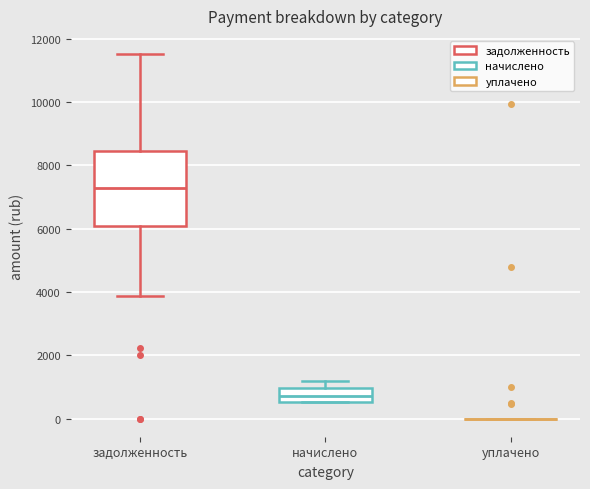

Reading left to right, read every box against the y-axis: the position of its median line, the range the box covers, and the ends of its whiskers. The values are not printed on the chart, so give them approximately, as read against the axis.

задолженность: median 7200, box 6000 to 8400, whiskers 3800 to 11600
начислено: median 800, box 600 to 1000, whiskers 600 to 1200
уплачено: box collapsed to a line at 0, whiskers 0 to 0